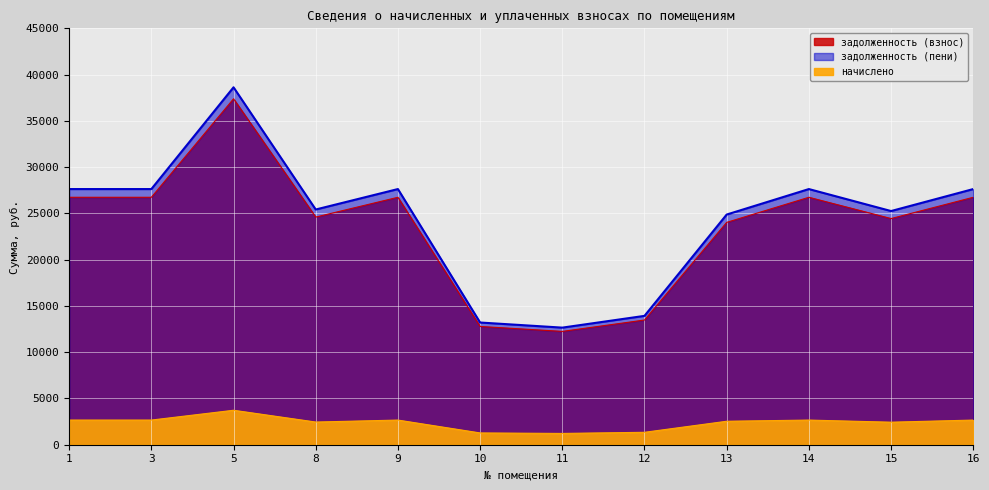

The value of задолженность (взнос) at 8 is 10168.1. True or false?

False